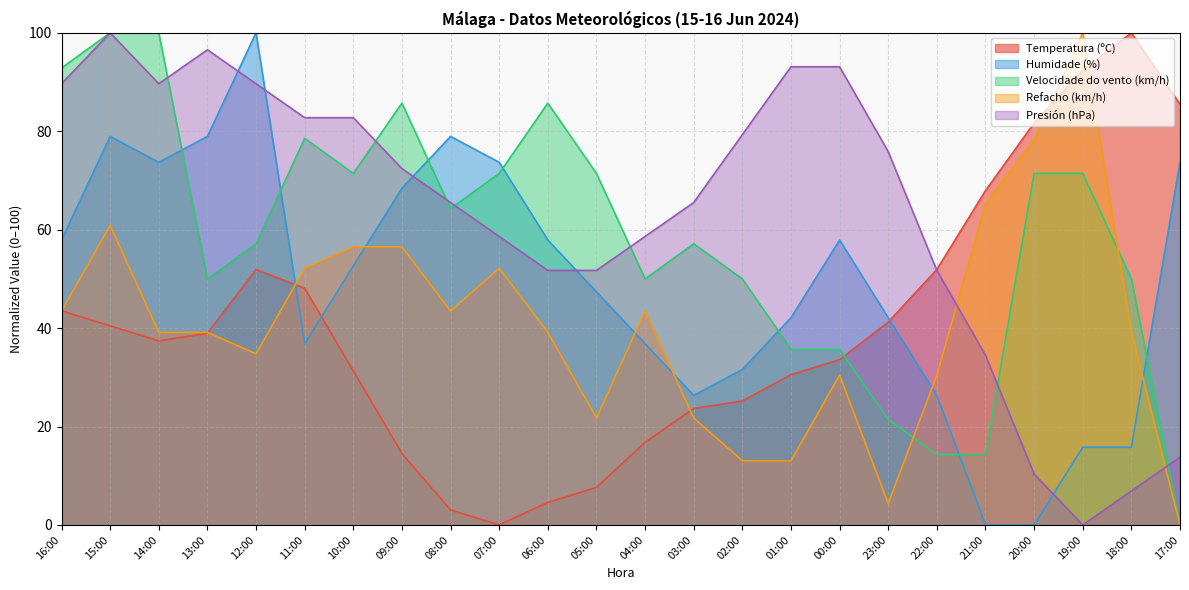

True or false: Velocidade do vento (km/h) has more than 2 interior local peaks.

True